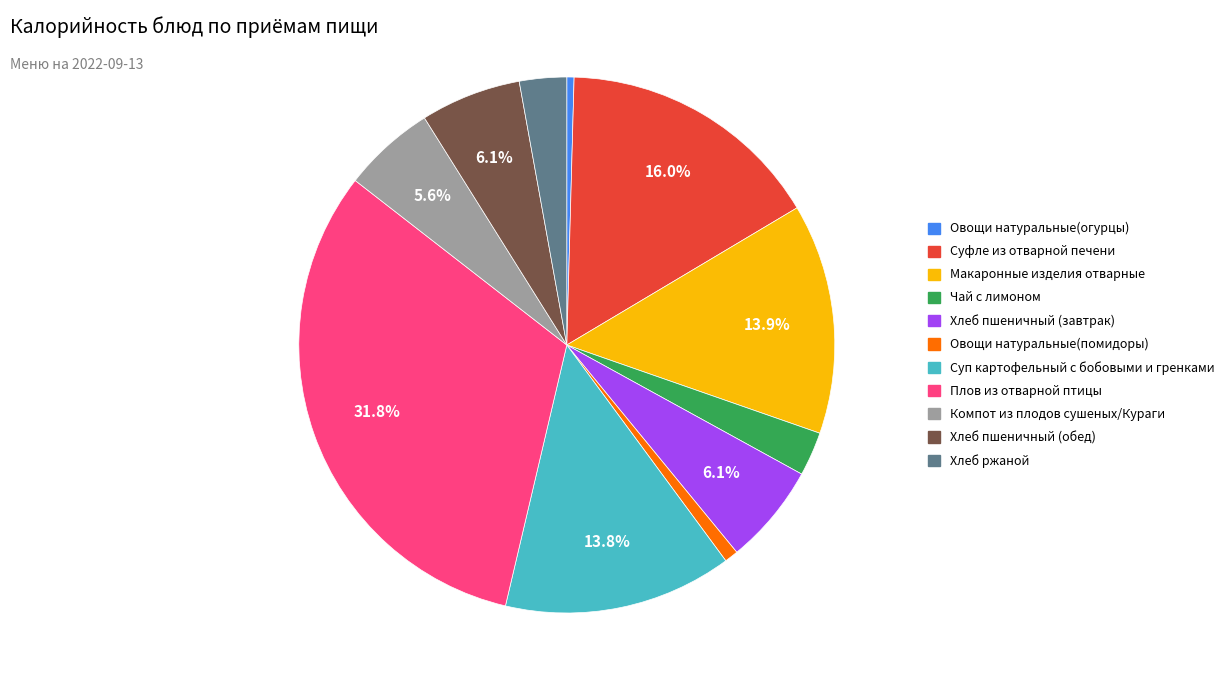

Is it true that Плов из отварной птицы is 42% of the pie?

False